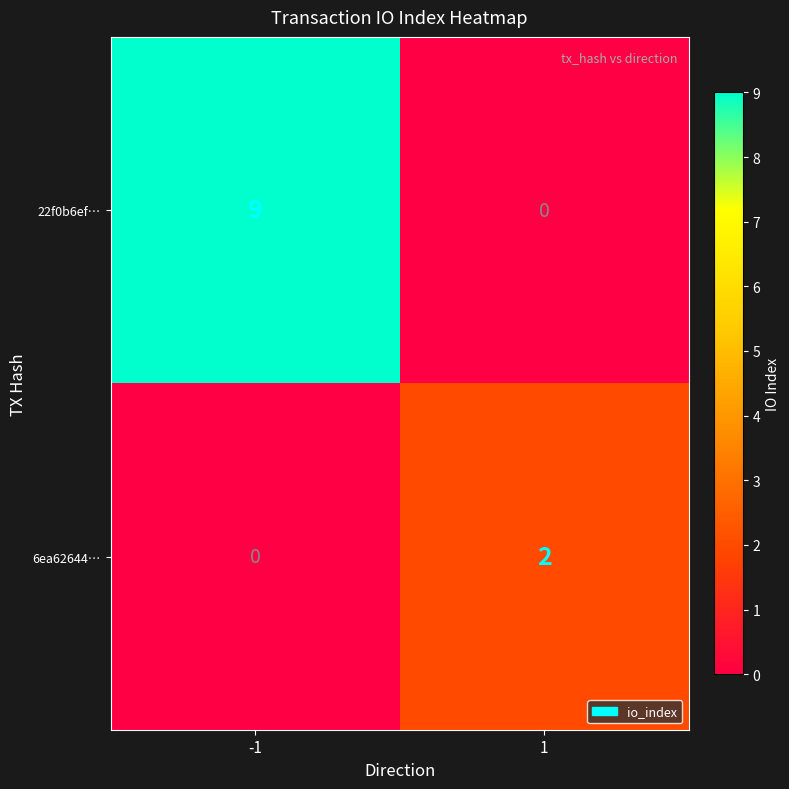

How many values in the 6ea62644… series are below 2?

1